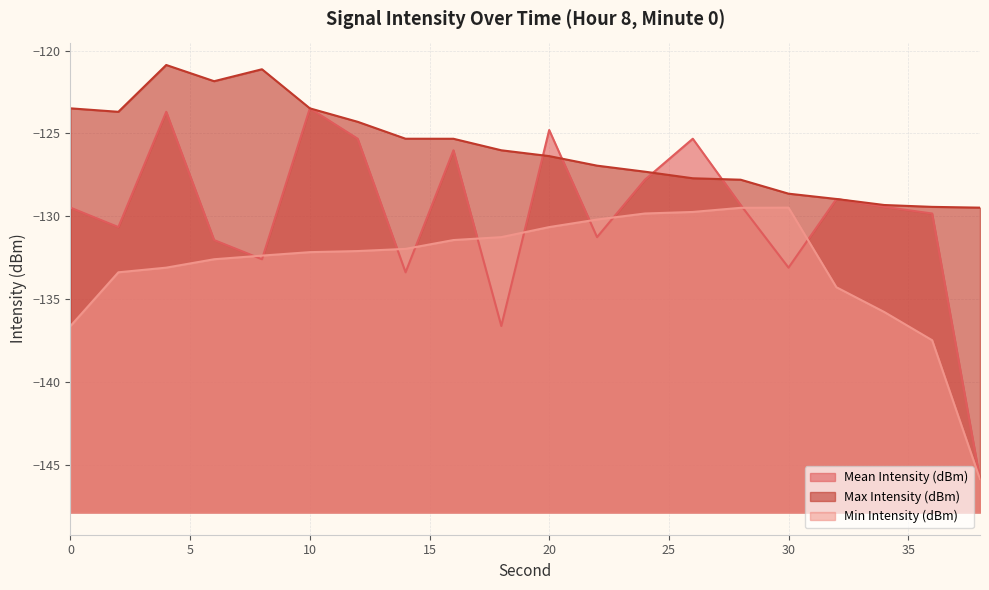

What is the difference between the maximum and minimum values in the Max Intensity (dBm) series?

8.6